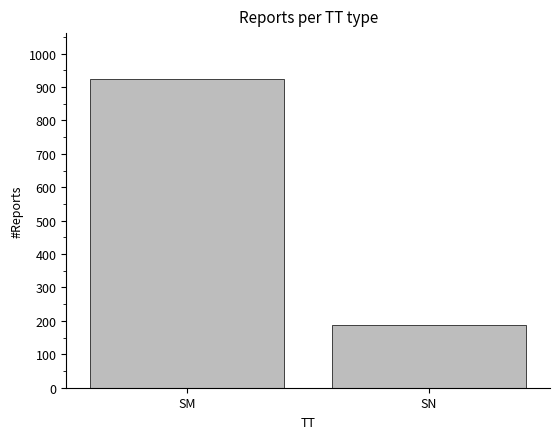

How many data points are less than 923?

1